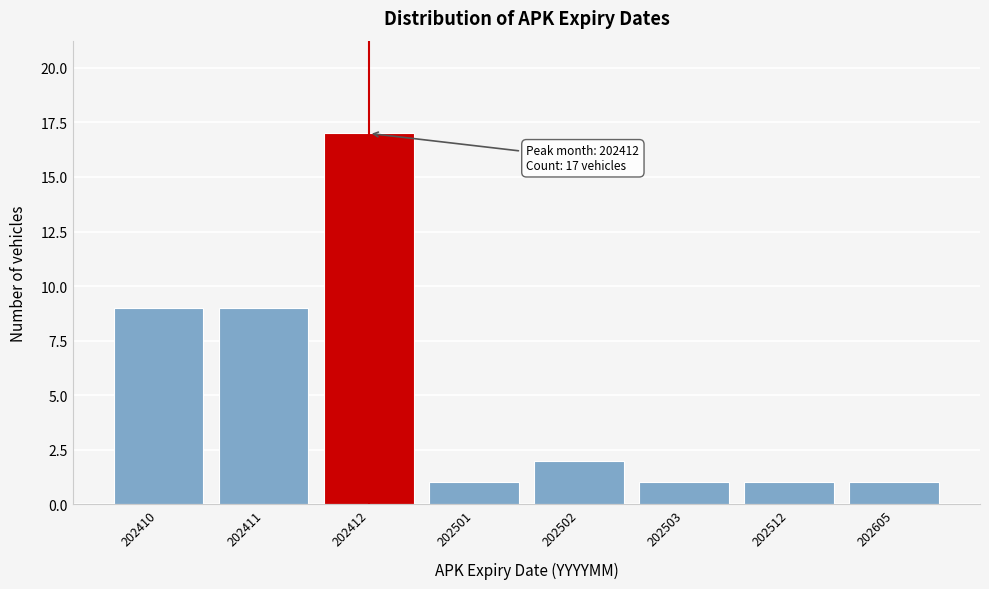

Reading right to left, list all the values displayed in this chart.

1	1	1	2	1	17	9	9